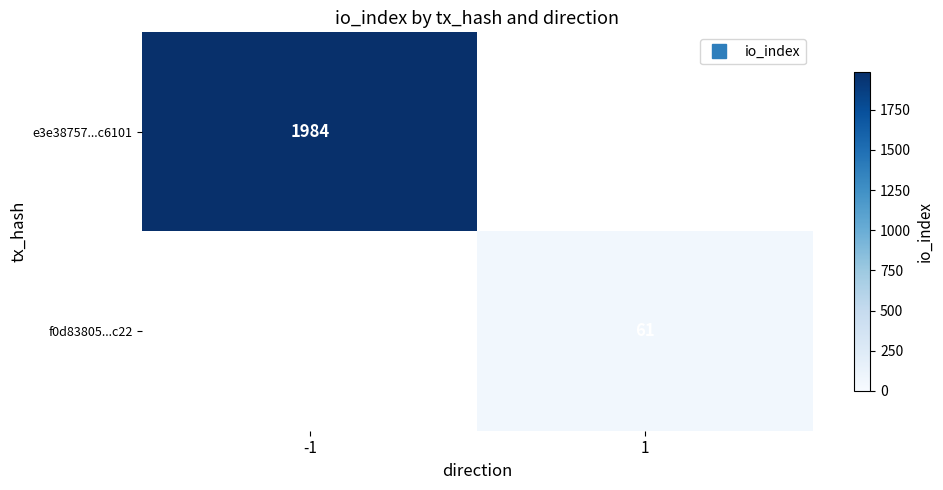

Rank the categories by f0d83805...c22 value from highest to lowest.

-1, 1